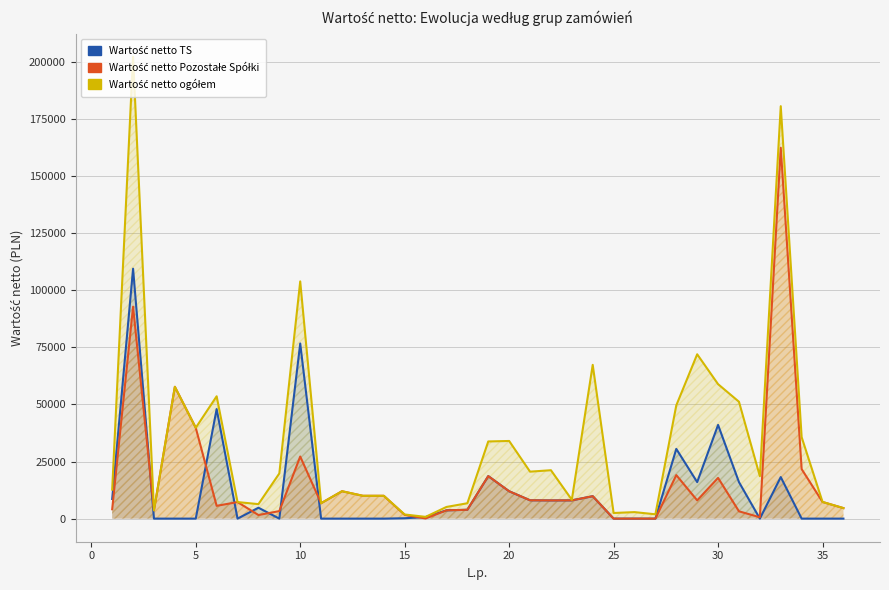

Reading left to right, extract all data points from this chart.

Wartość netto TS: 8610.0	109500.0	0.0	0.0	0.0	48000.0	0.0	4777.5	0.0	76726.0	0.0	0.0	0.0	0.0	165.0	700.0	3630.0	3875.0	18630.0	11988.0	8037.0	7974.0	8000.0	9828.0	0.0	0.0	0.0	30545.0	16000.0	41055.0	16000.0	0.0	18200.0	0.0	0.0	0.0
Wartość netto Pozostałe Spółki: 4100.0	92856.0	3640.0	57750.0	39800.0	5600.0	7250.0	1575.0	3300.0	27209.0	6750.0	12000.0	10000.0	10000.0	1650.0	70.0	3630.0	3875.0	18630.0	11988.0	8037.0	7974.0	8000.0	9828.0	0.0	0.0	0.0	19065.0	8000.0	17850.0	3200.0	600.0	162500.0	21700.0	7300.0	4609.0
Wartość netto: 12710.0	202356.0	3640.0	57750.0	39800.0	53600.0	7250.0	6352.0	19800.0	103935.0	6750.0	12000.0	10000.0	10000.0	1815.0	770.0	5115.0	6737.0	33810.0	34020.0	20577.0	21204.0	8260.0	67368.0	2470.0	2850.0	1900.0	49610.0	72000.0	58905.0	51200.0	18600.0	180700.0	35700.0	7300.0	4609.0